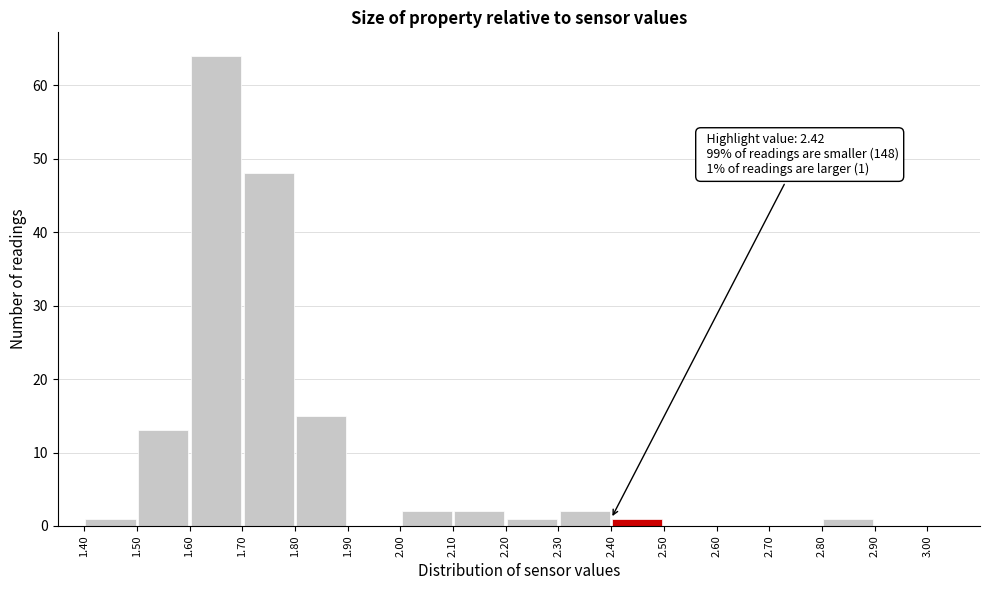

Which range on the x-axis has the tallest bar?

1.60 to 1.70